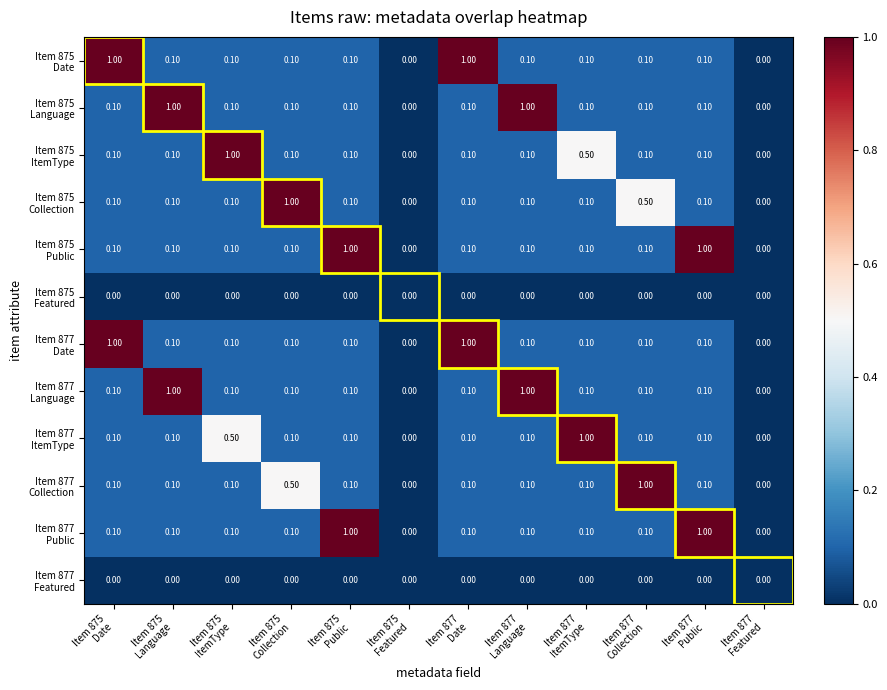

How many distinct data groups are displayed?

12